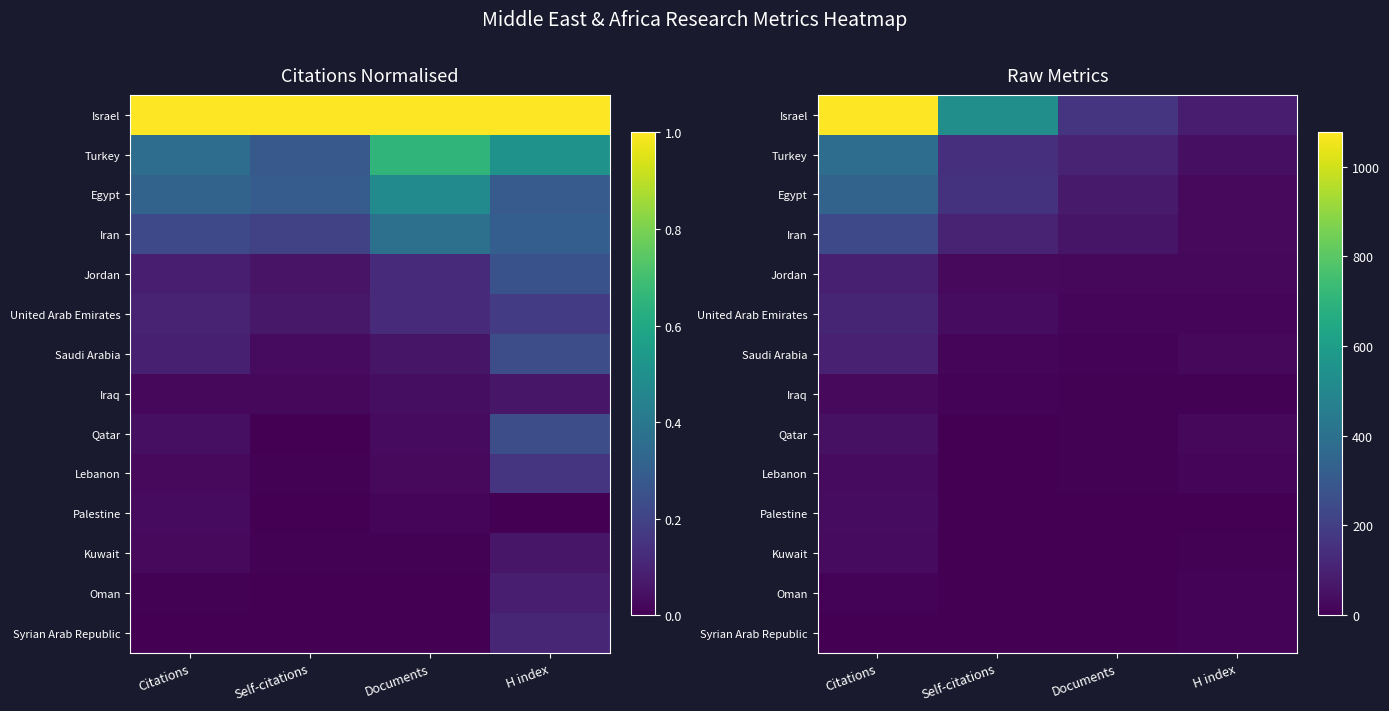

What is the difference between the highest and lowest values at Documents?

162